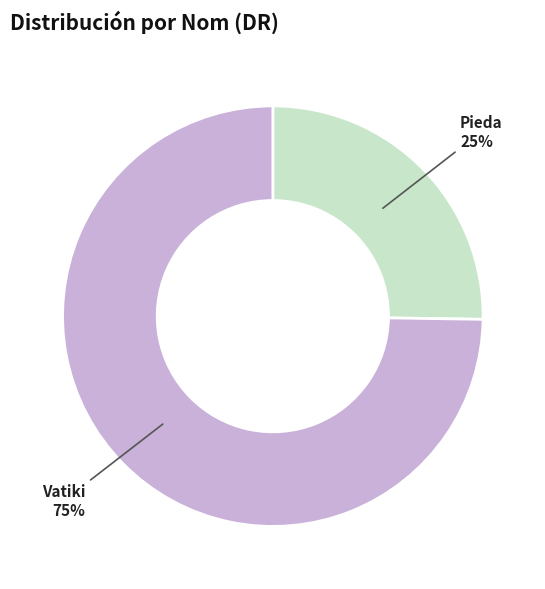

Is there any slice that represents more than half of the pie?

Yes